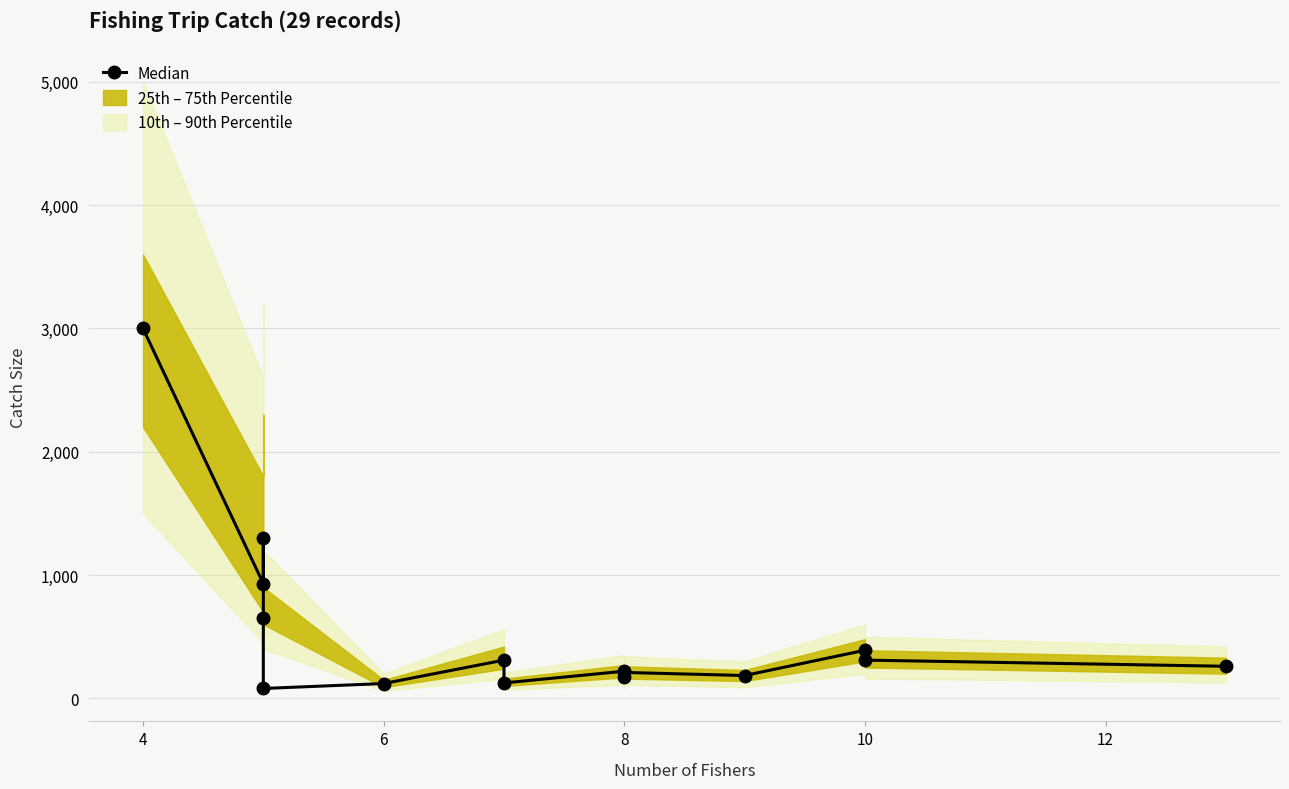

Is it true that the value at 8 is 220?

True